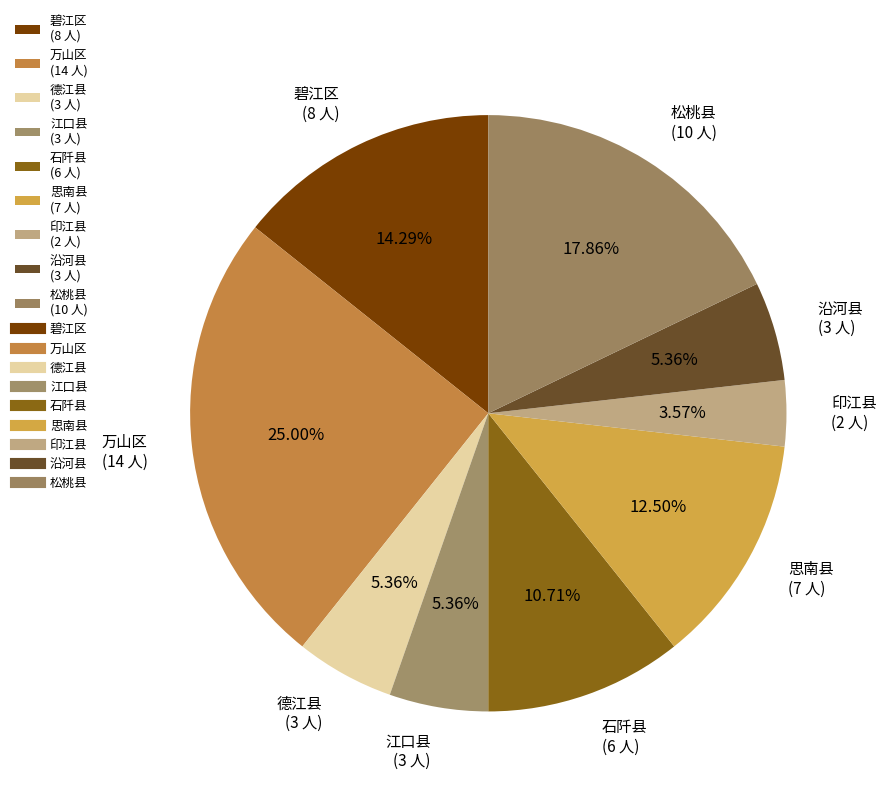

True or false: 松桃县 accounts for 6% of the total.

False